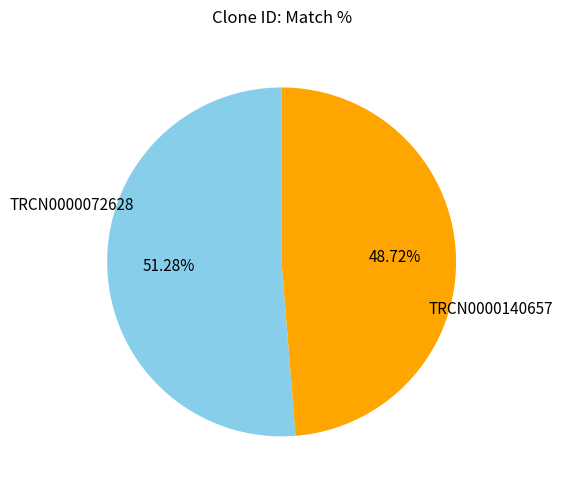

True or false: TRCN0000140657 accounts for 55% of the total.

False